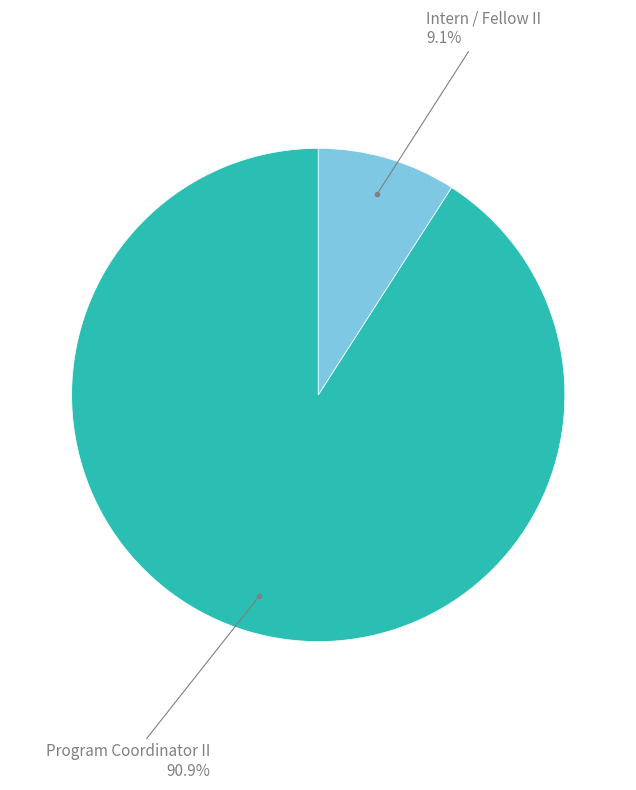

Does any single category account for the majority?

Yes